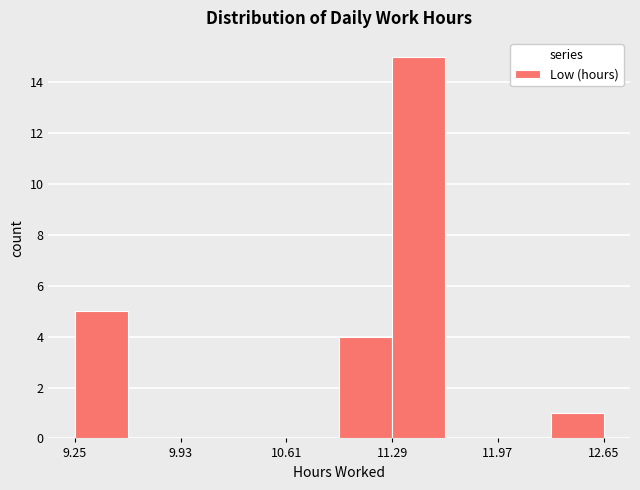

Read against the x-axis, roughly where is the centre of the tallest bar?

11.5